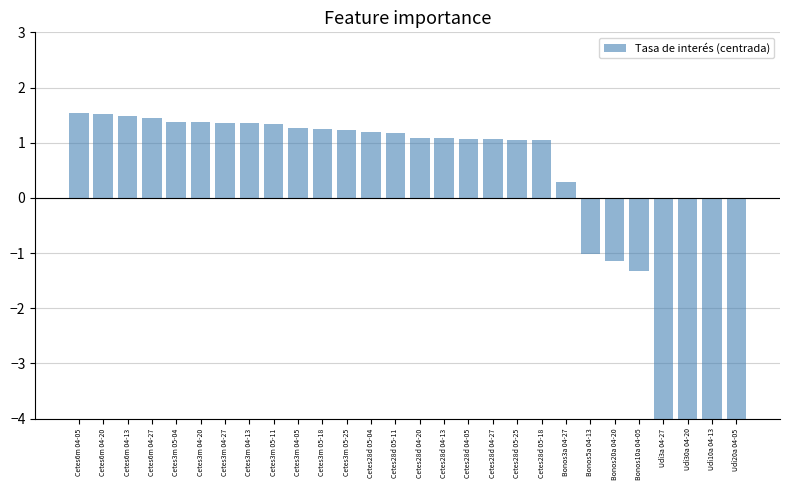

What is the label of the 16th bar from the left?

Cetes28d 04-13